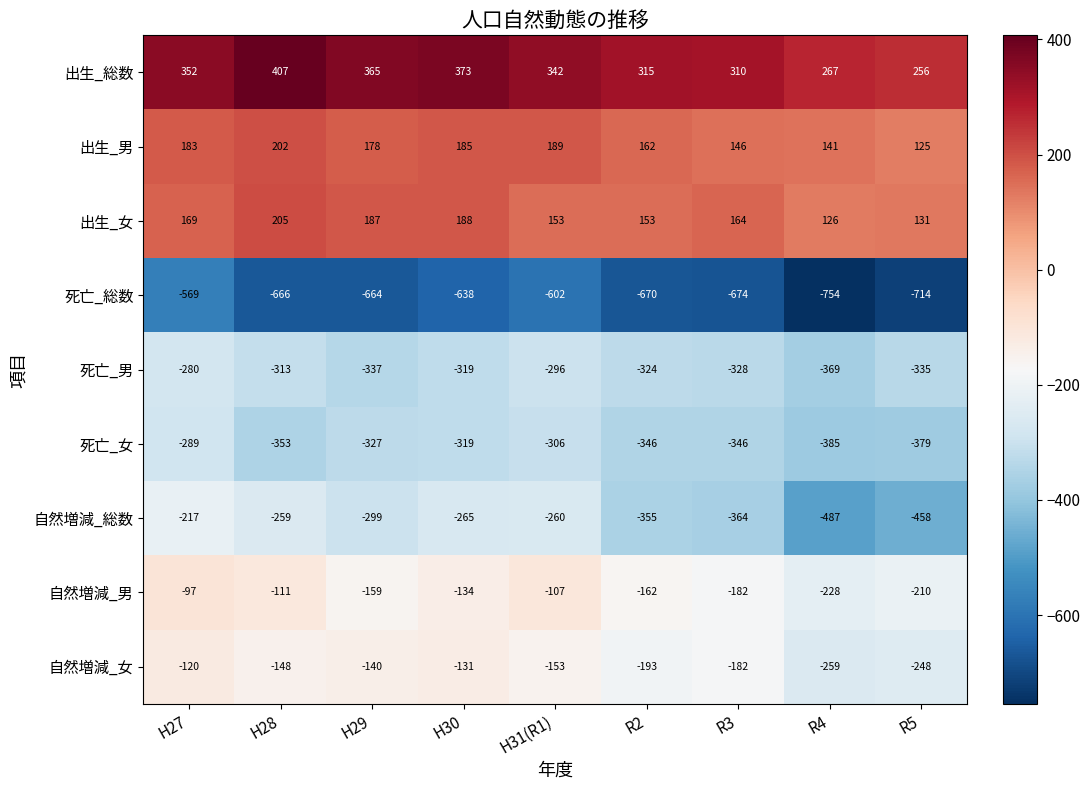

Between R2 and R4, which series saw the biggest shift?

自然増減_総数